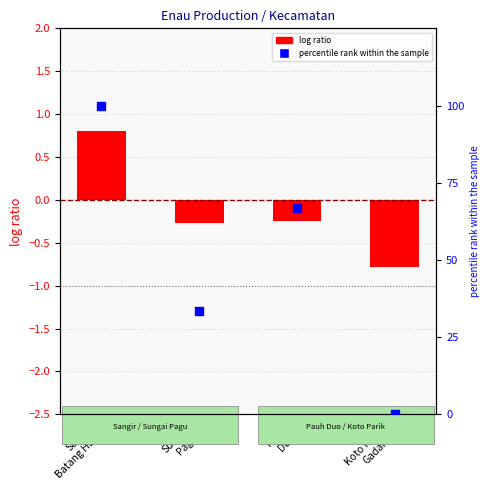

Which series has the largest Y range (max minus min)?

percentile rank within the sample